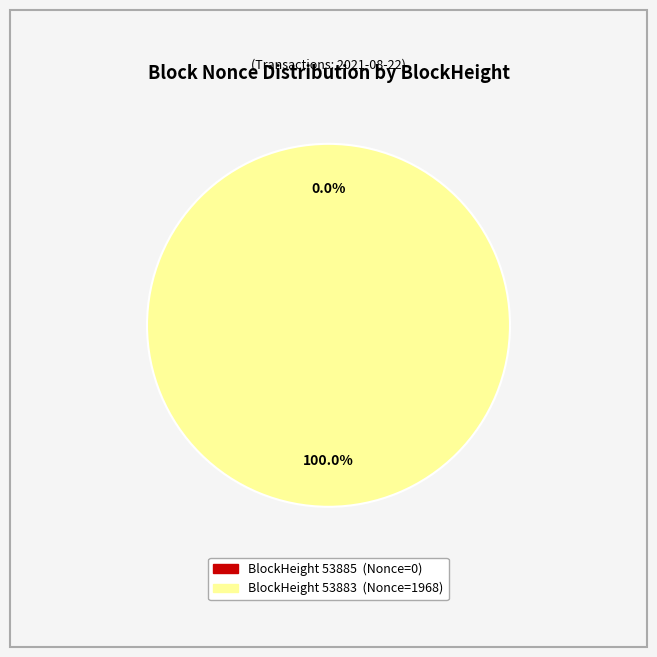

Combined, what portion of the pie is 53885 and 53883?

100.0%